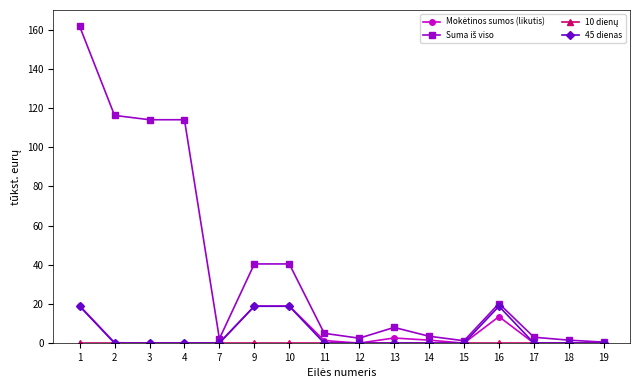

What is the difference between the second highest and second lowest values in the 45 dienas series?

18.8